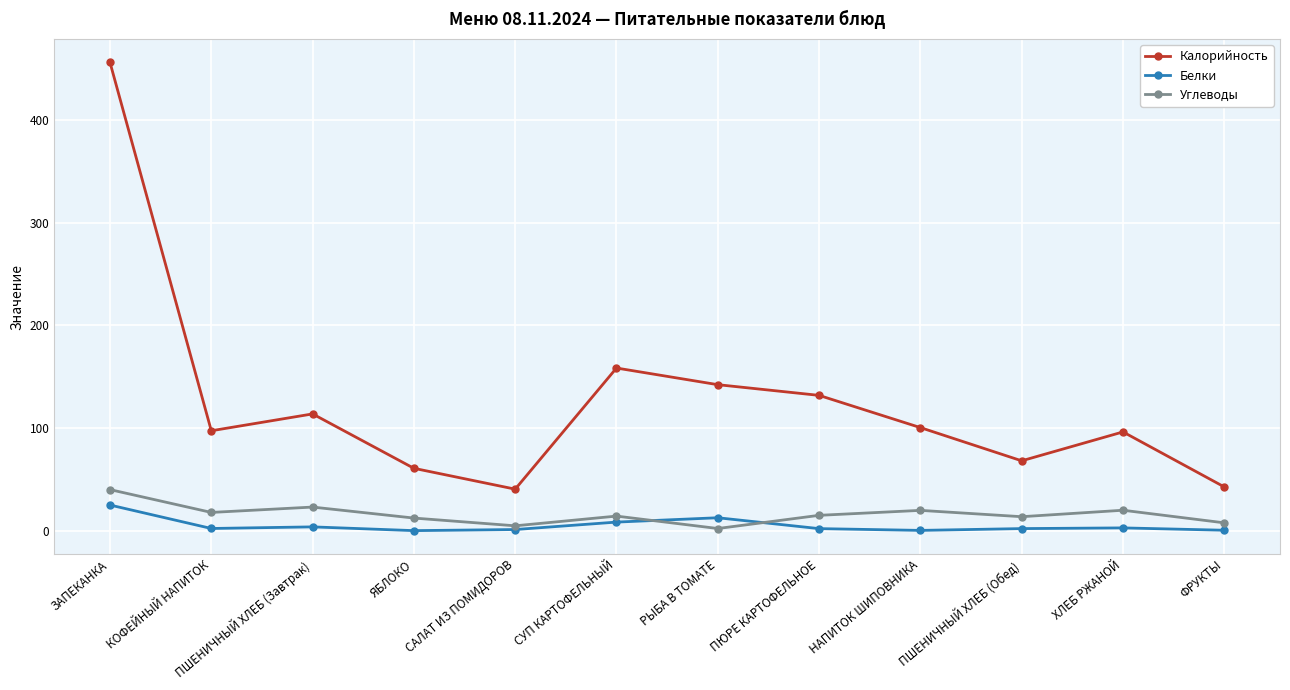

What is the label of the 2nd point from the left?

КОФЕЙНЫЙ НАПИТОК